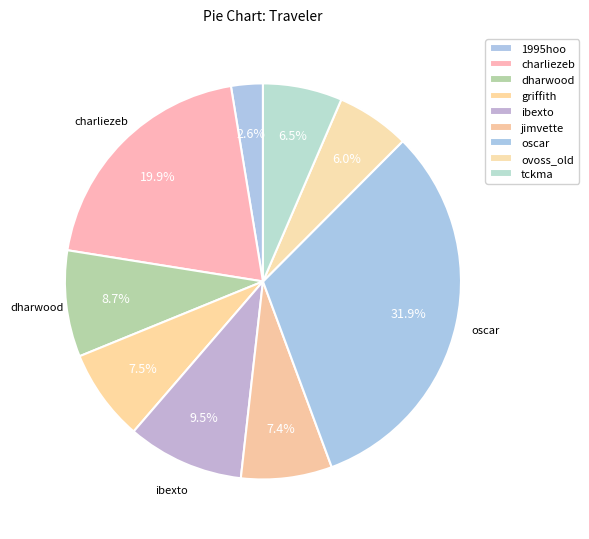

How many segments does this pie chart have?

9